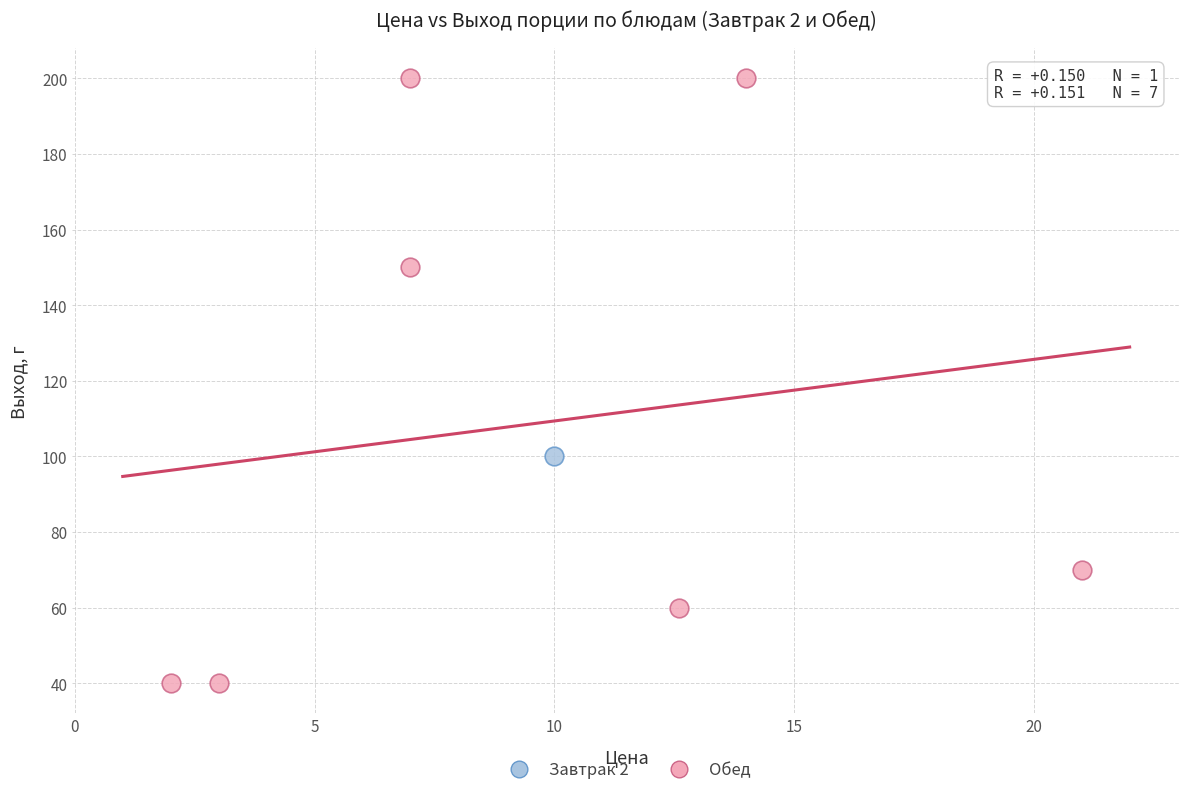

What are all the series names shown in the legend?

Завтрак 2, Обед